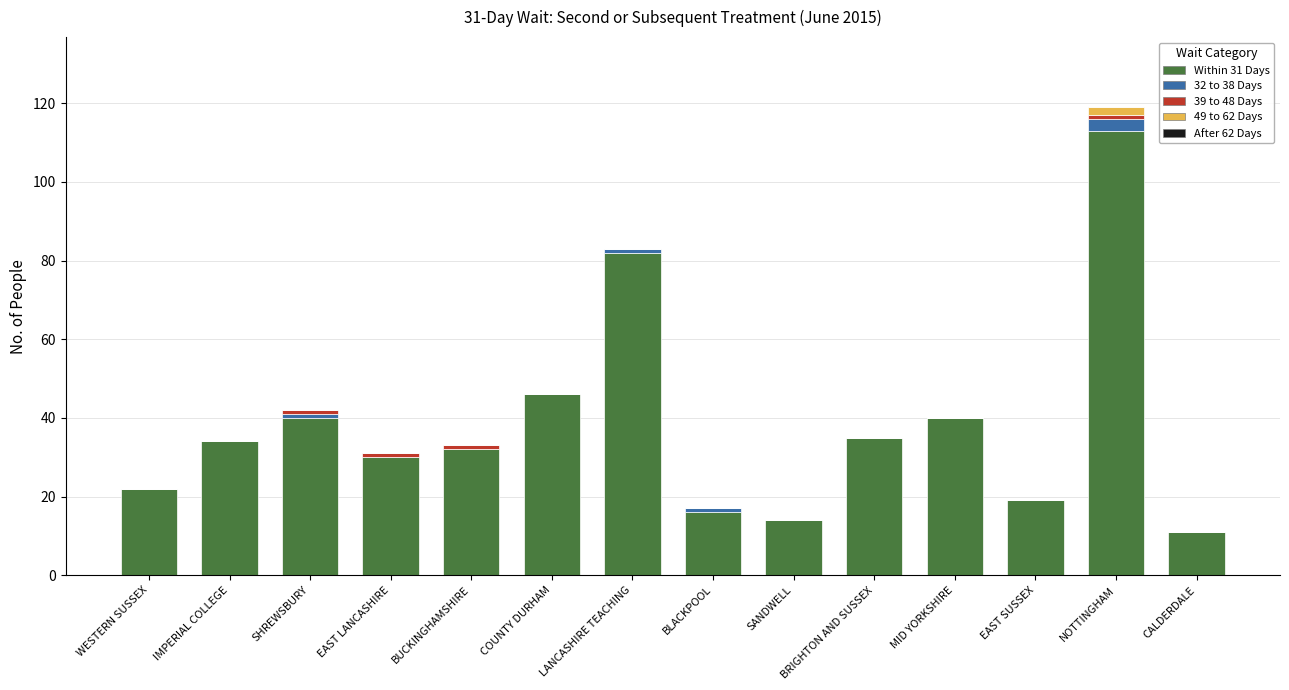

Count the number of data series in this chart.

4